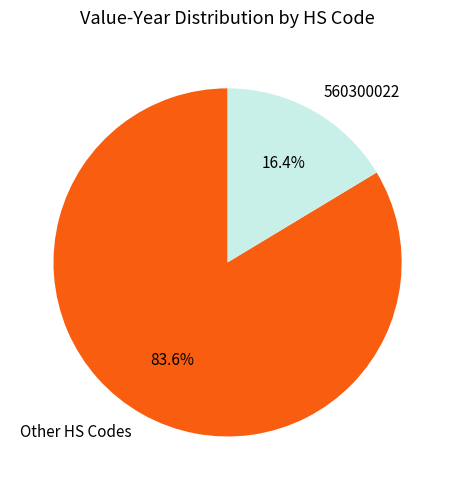

How many slices are in this pie chart?

2